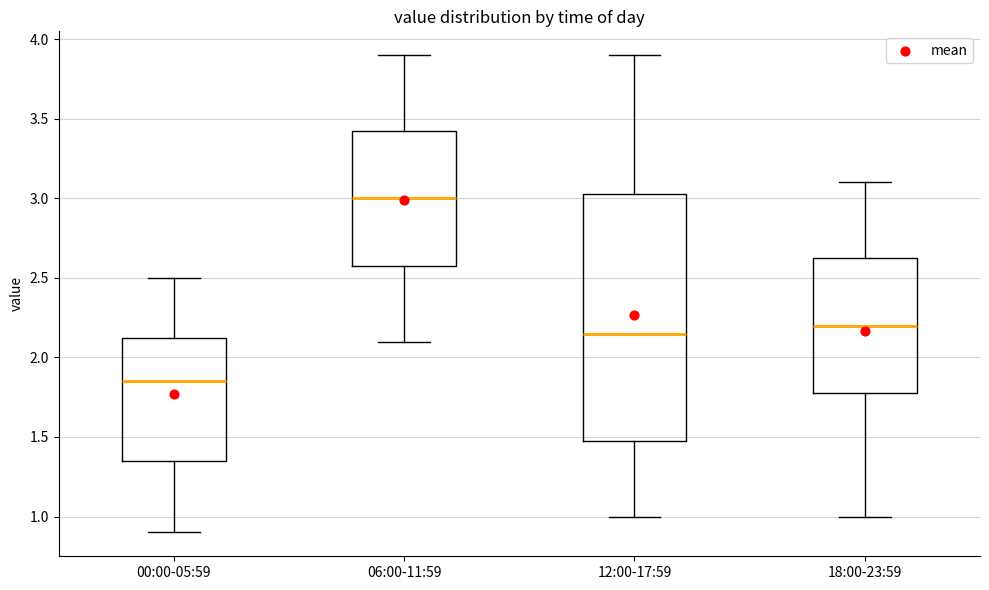

Reading left to right, transcribe this box plot: for each box, give where its median line is, the range the box spans, and where its two whiskers end, as read against the y-axis. The values are not printed on the chart, so give them approximately, as read against the axis.

00:00-05:59: median 1.85, box 1.35 to 2.15, whiskers 0.90 to 2.50
06:00-11:59: median 3.00, box 2.60 to 3.45, whiskers 2.10 to 3.90
12:00-17:59: median 2.15, box 1.50 to 3.05, whiskers 1.00 to 3.90
18:00-23:59: median 2.20, box 1.80 to 2.65, whiskers 1.00 to 3.10